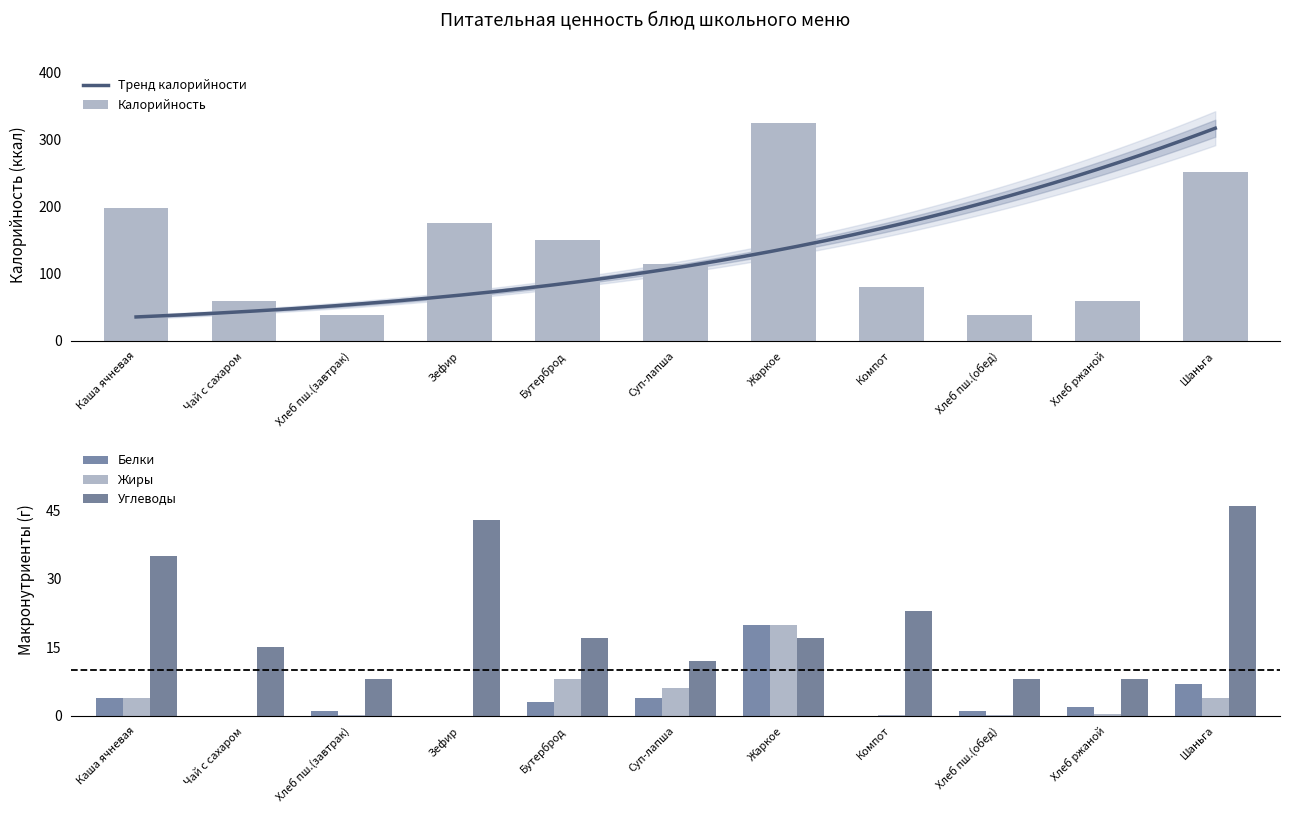

What is the difference between the Белки values at Бутерброд and Суп-лапша?

1.0